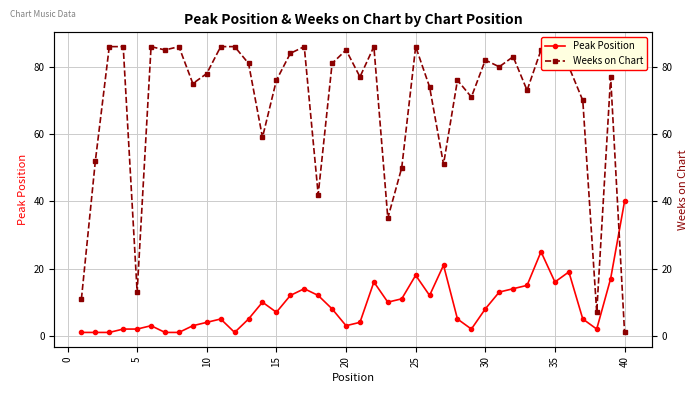

What is the average value of the Peak Position series?

9